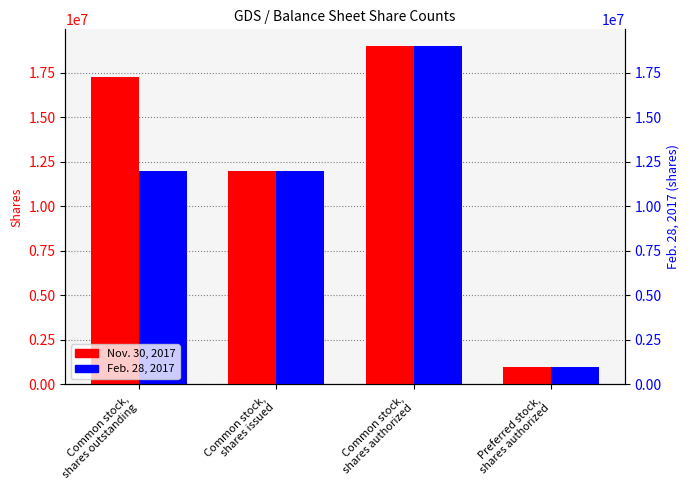

What is the greatest value displayed?

19000000